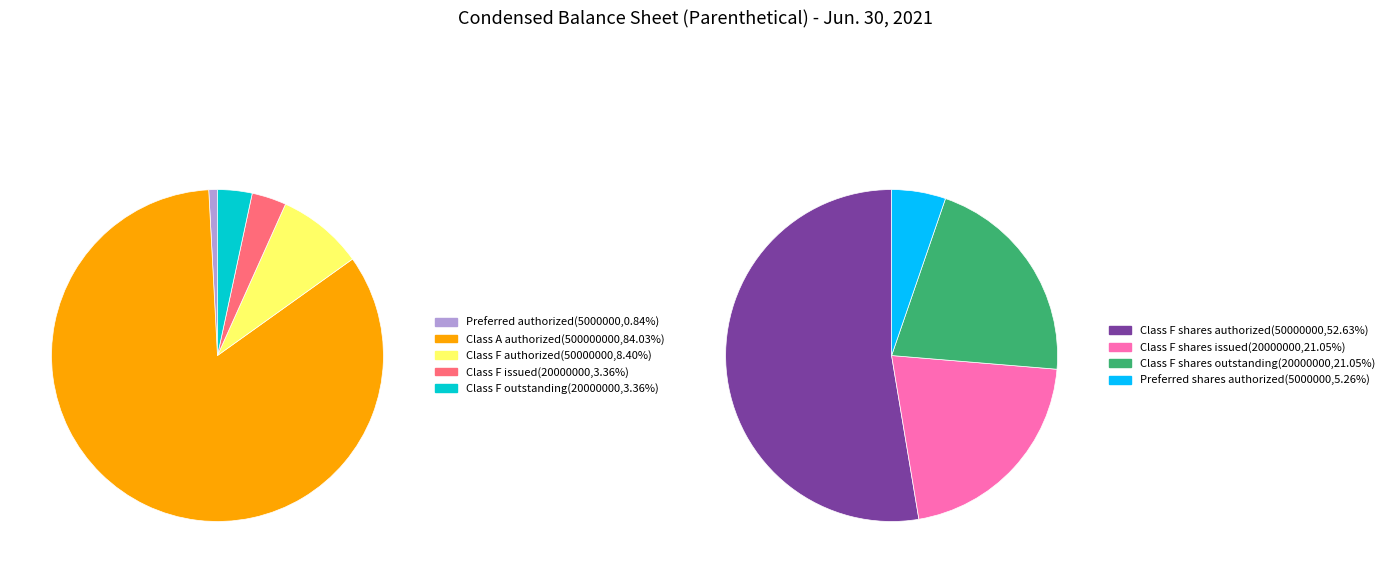

Which has a higher value, Preferred shares, shares issued or Class F Common shares, shares outstanding?

Class F Common shares, shares outstanding